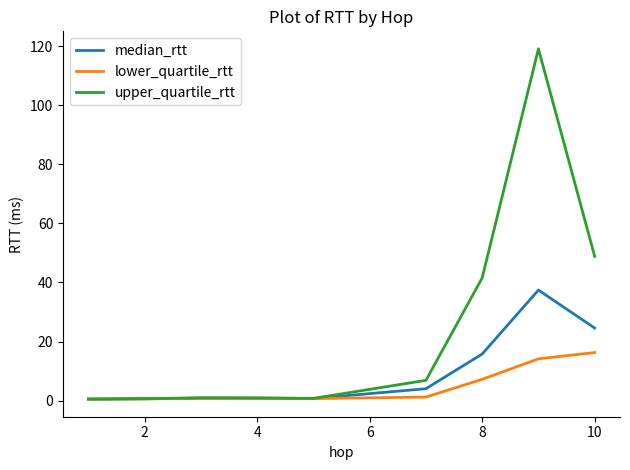

Rank the series by their average value, from highest to lowest.

upper_quartile_rtt, median_rtt, lower_quartile_rtt